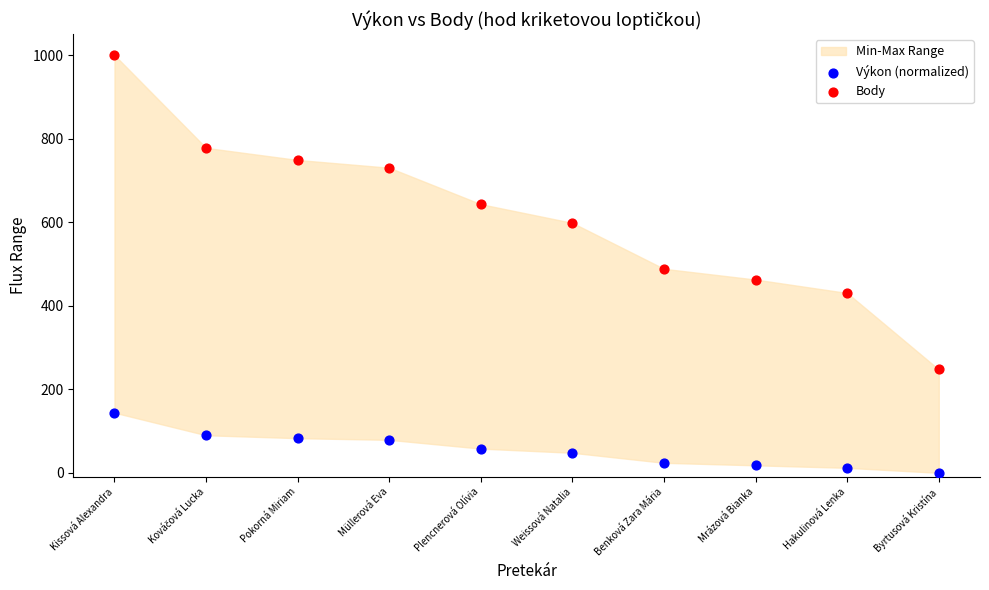

Across all series, what Y value is closest to 500?

488.5